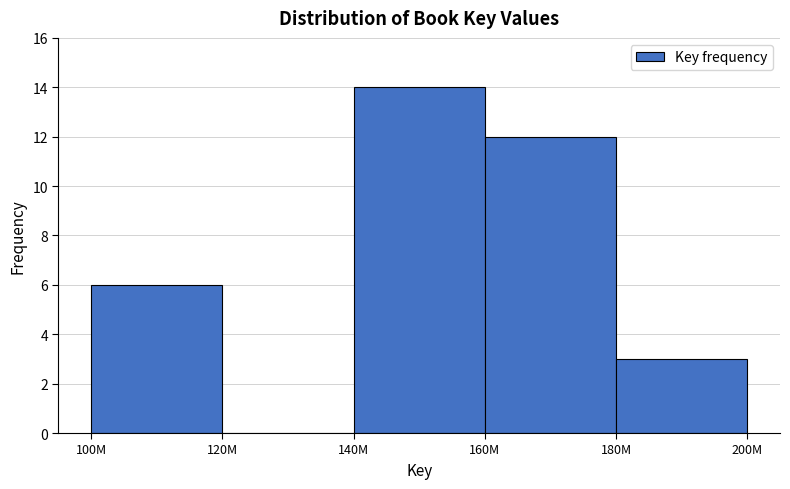

Reading right to left, transcribe all the data shown in this chart.

180M=3	160M=12	140M=14	120M=0	100M=6